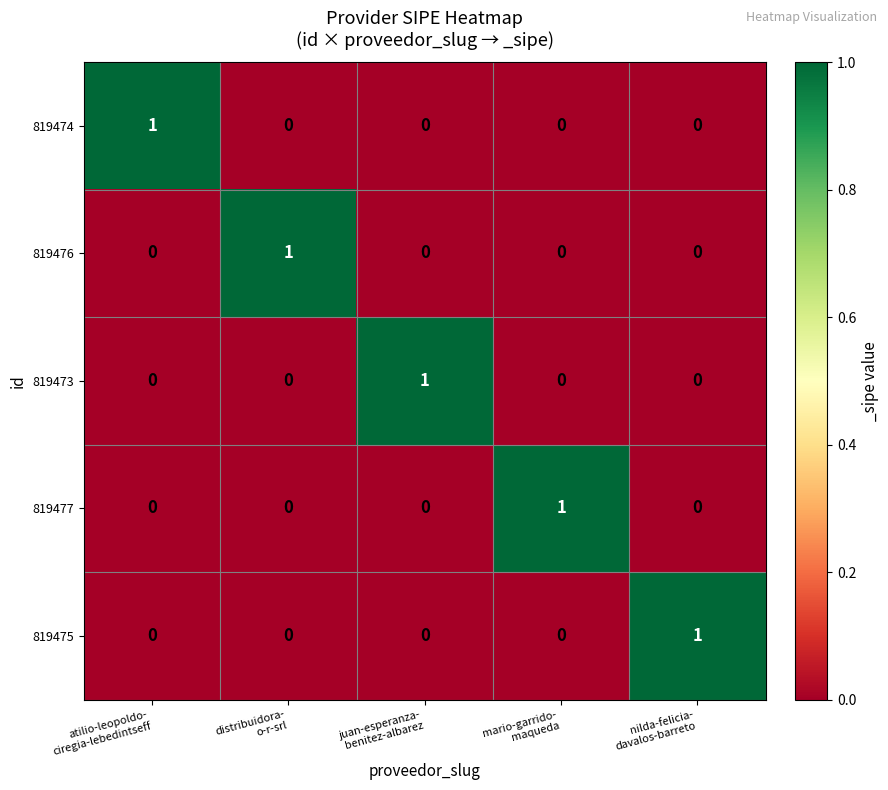

At how many categories does at least one series exceed 0?

5